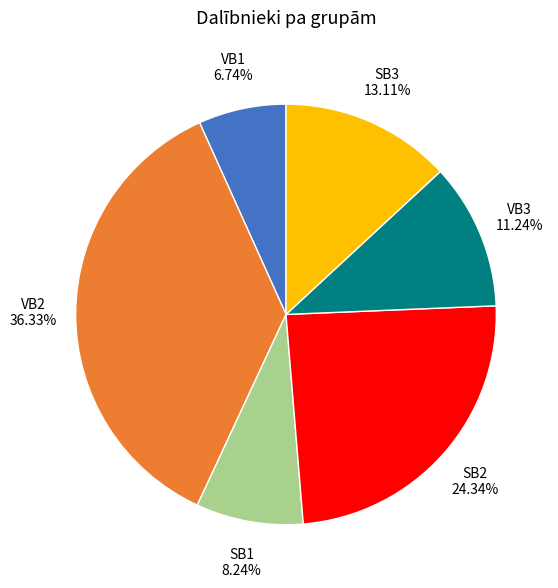

Rank the categories by value from lowest to highest.

VB1, SB1, VB3, SB3, SB2, VB2